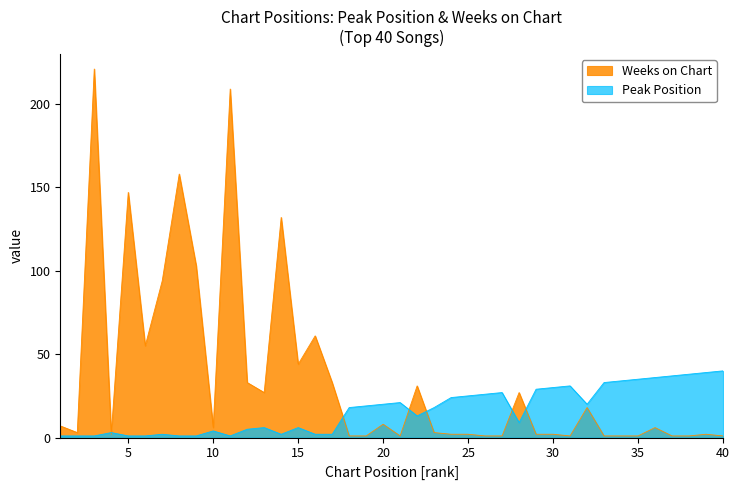

Reading right to left, list all the values displayed in this chart.

Peak Position: 40=40	39=39	38=38	37=37	36=36	35=35	34=34	33=33	32=20	31=31	30=30	29=29	28=9	27=27	26=26	25=25	24=24	23=18	22=13	21=21	20=20	19=19	18=18	17=2	16=2	15=6	14=2	13=6	12=5	11=1	10=4	9=1	8=1	7=2	6=1	5=1	4=3	3=1	2=1	1=1
Weeks on Chart: 40=1	39=2	38=1	37=1	36=6	35=1	34=1	33=1	32=18	31=1	30=2	29=2	28=27	27=1	26=1	25=2	24=2	23=3	22=31	21=1	20=8	19=1	18=1	17=33	16=61	15=44	14=132	13=27	12=33	11=209	10=6	9=103	8=158	7=94	6=55	5=147	4=2	3=221	2=3	1=7